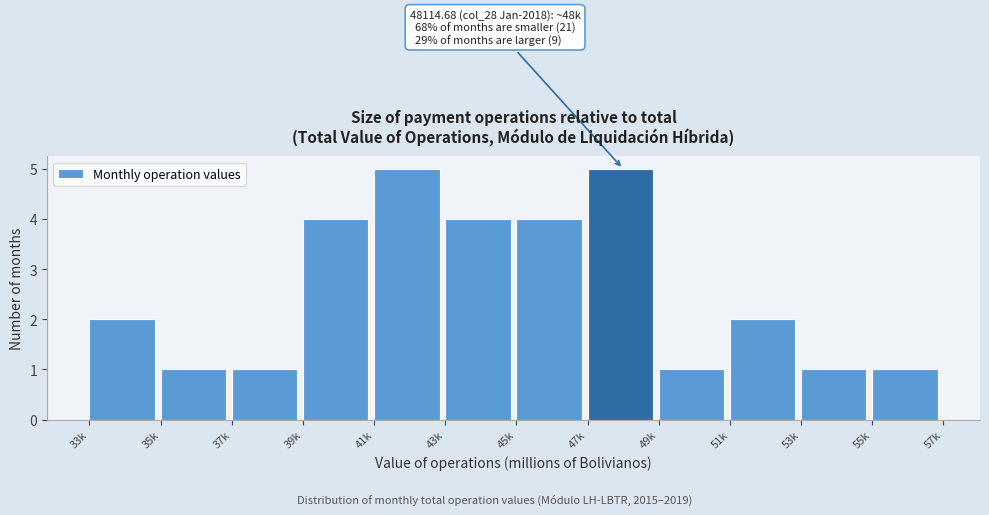

Reading right to left, extract all data points from this chart.

1	1	2	1	5	4	4	5	4	1	1	2